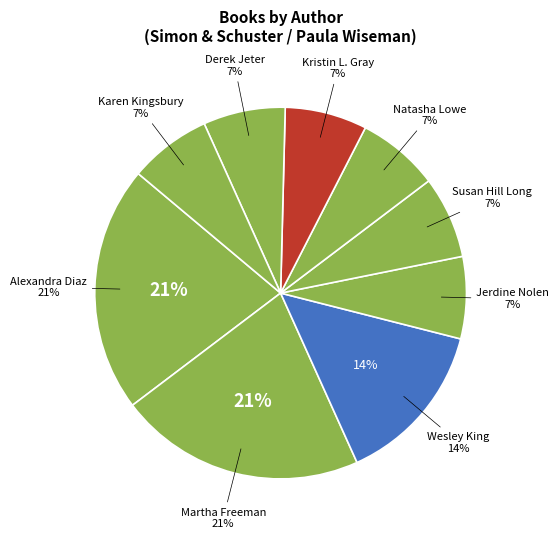

Does Natasha Lowe account for over 50% of the chart?

No